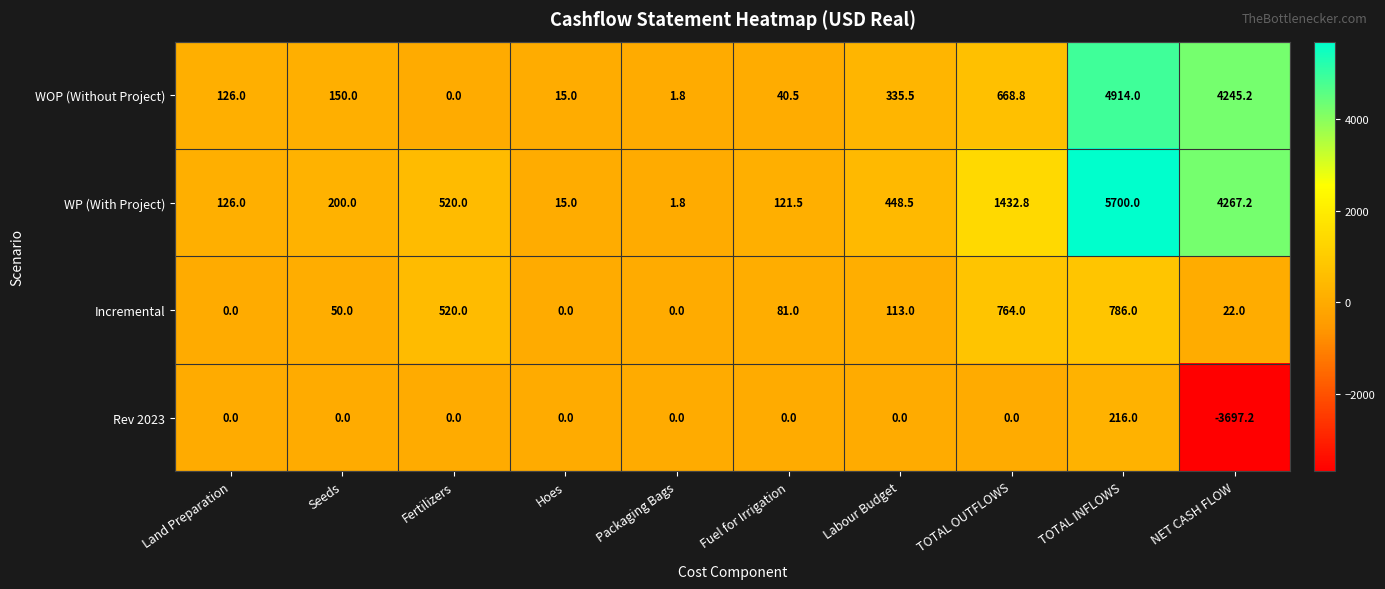

What is the total value across all series at TOTAL INFLOWS?

11616.0